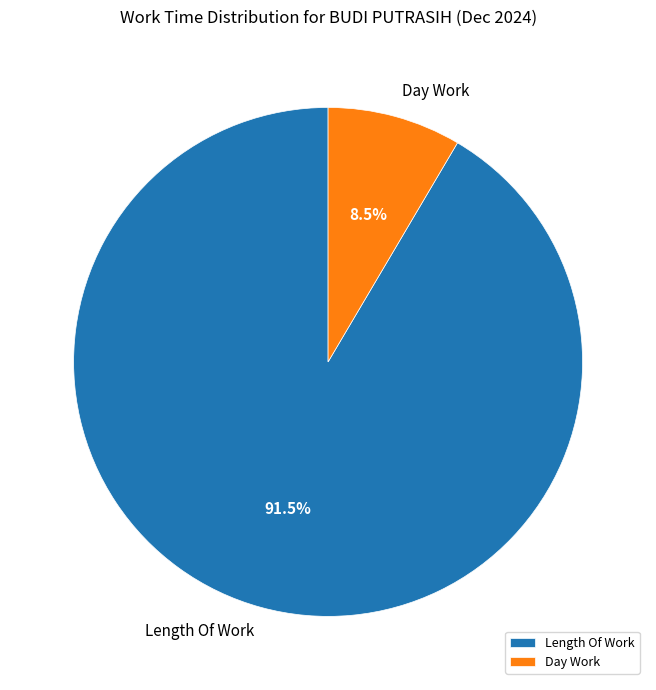

Which category has the smallest portion of the pie?

Day Work